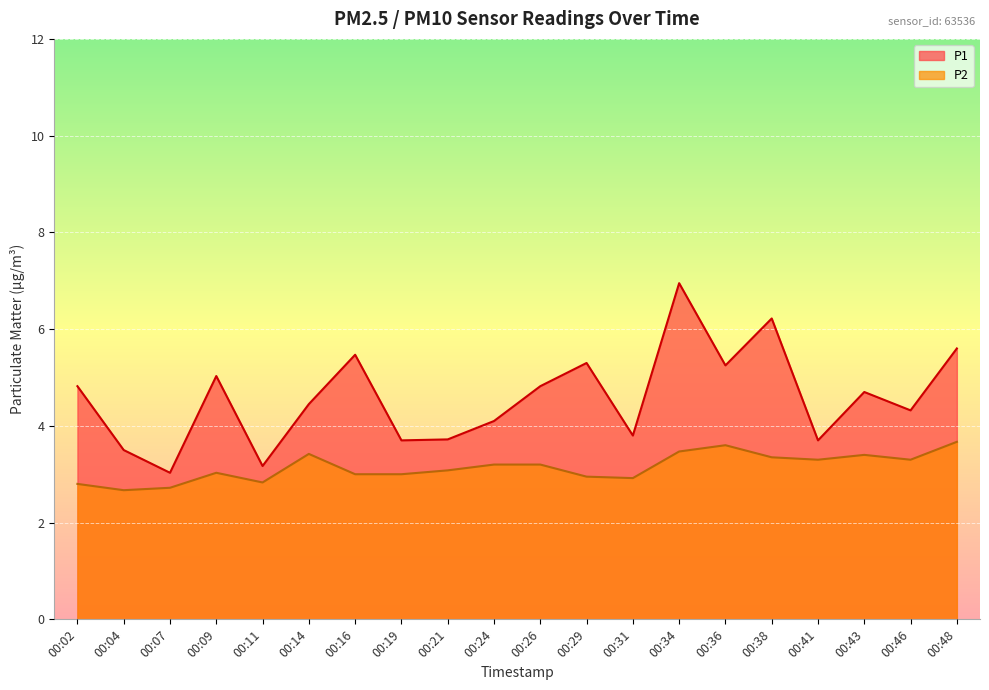

Rank the series by their maximum value, from lowest to highest.

P2, P1